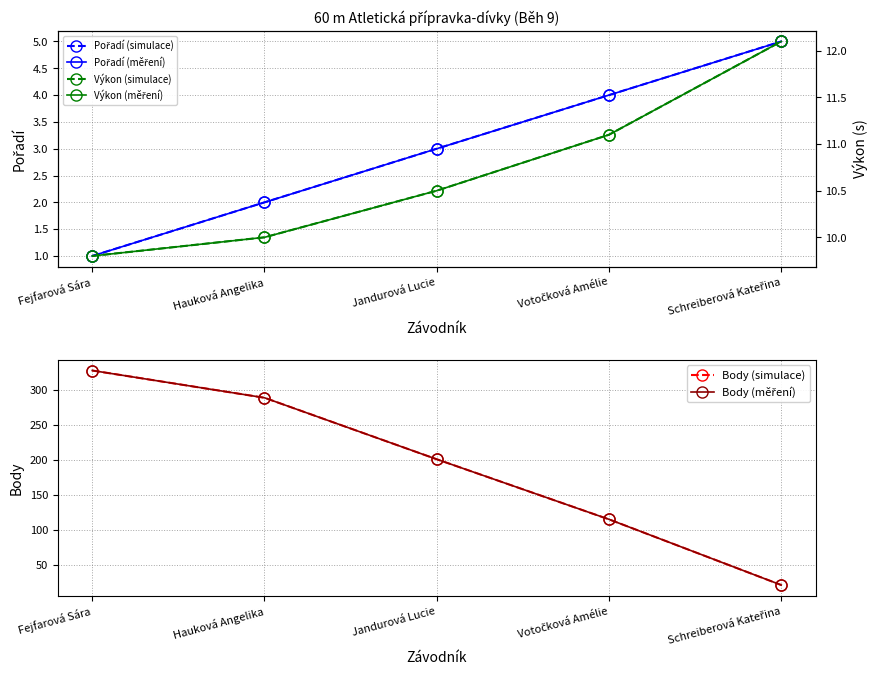

What is the difference between the maximum and minimum values in the Pořadí (měření) series?

4.0